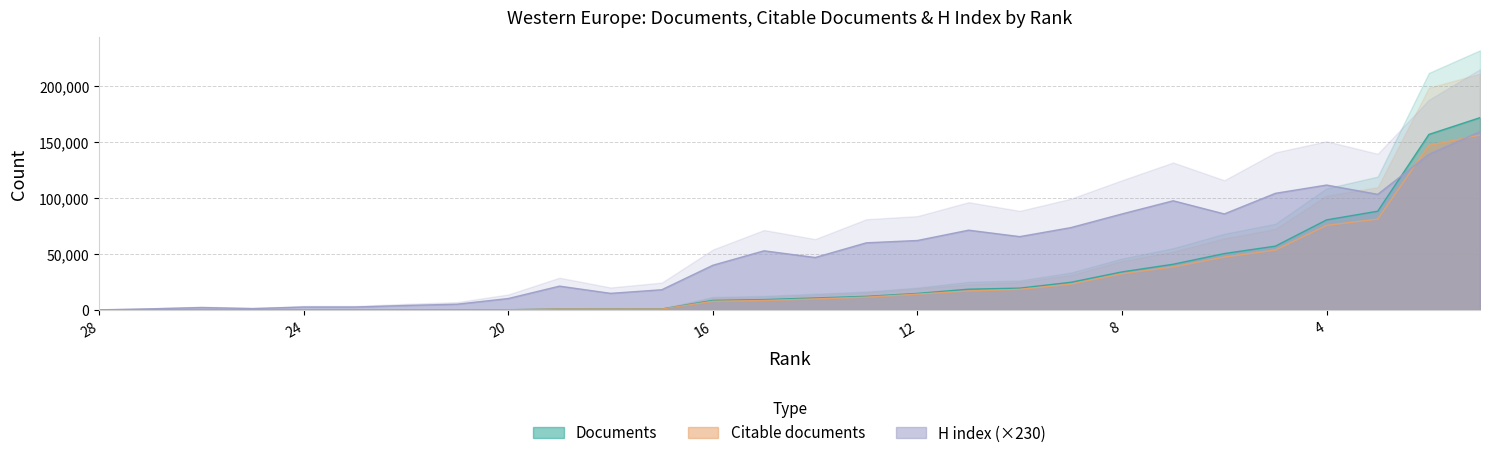

True or false: Documents has a value of 40783 at 3.

False